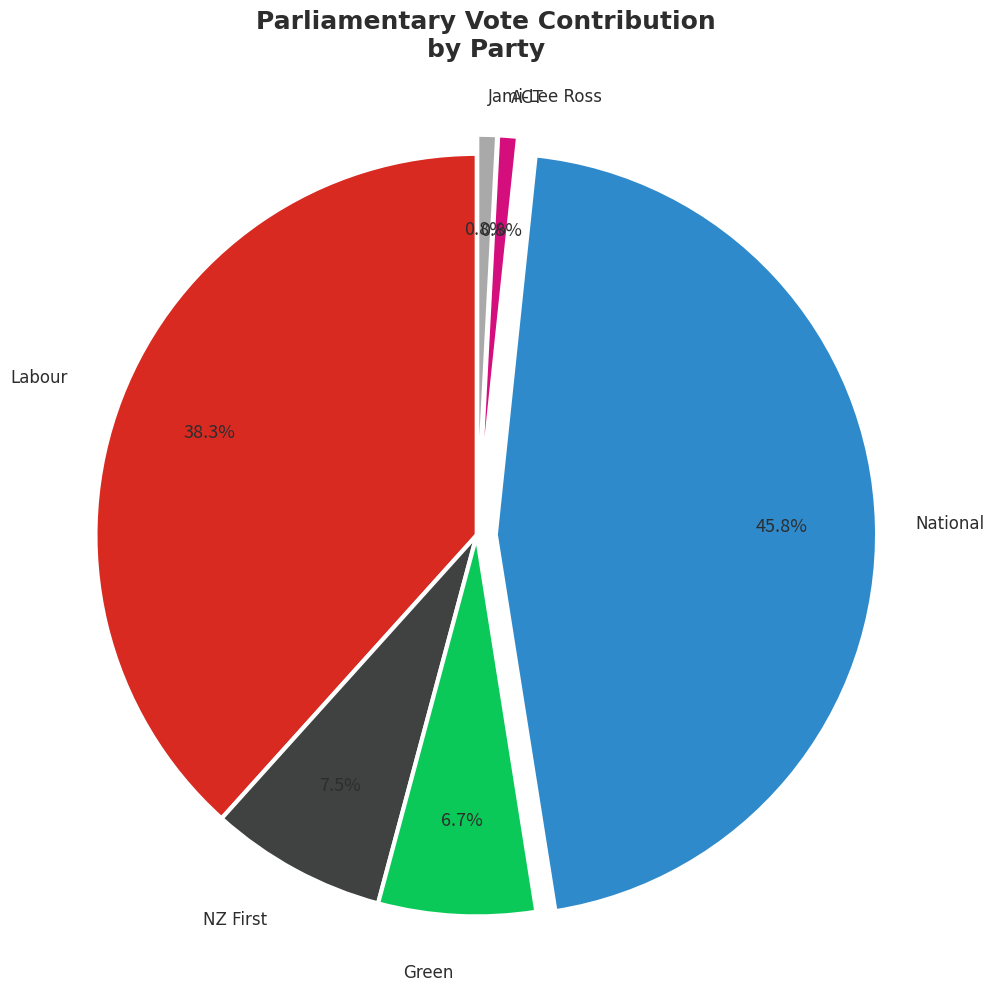

Is there any slice that represents more than half of the pie?

No